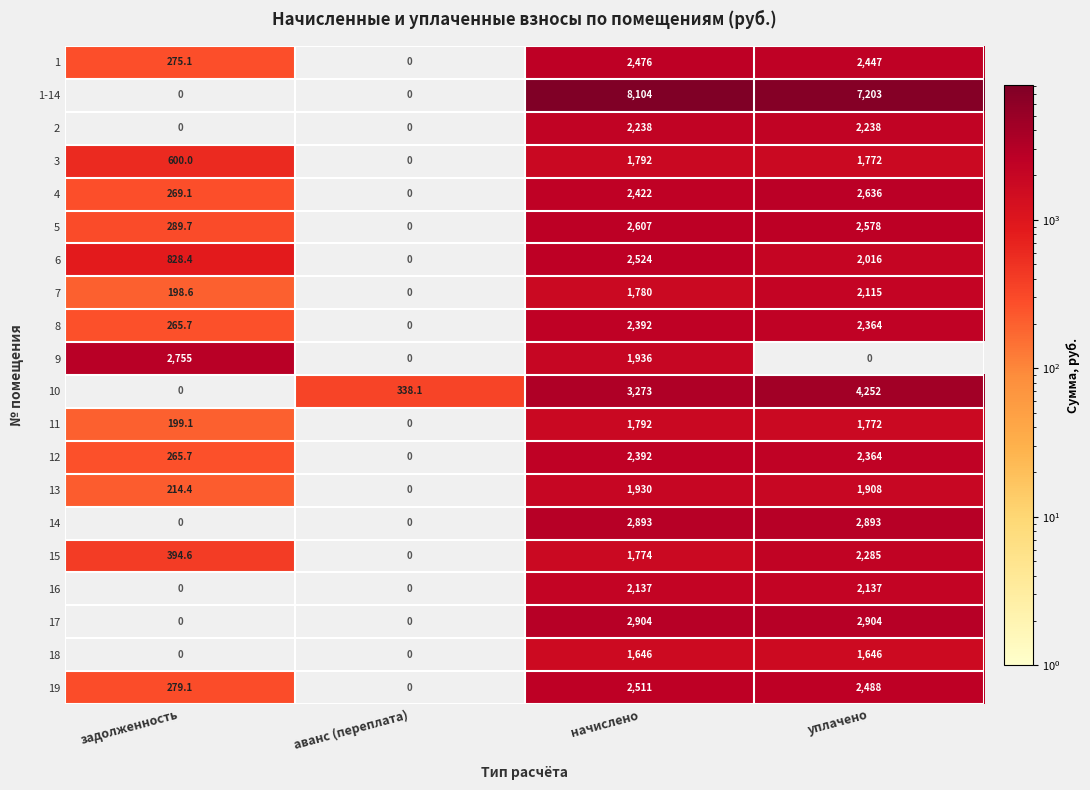

What is the maximum value shown in the chart?

8104.0